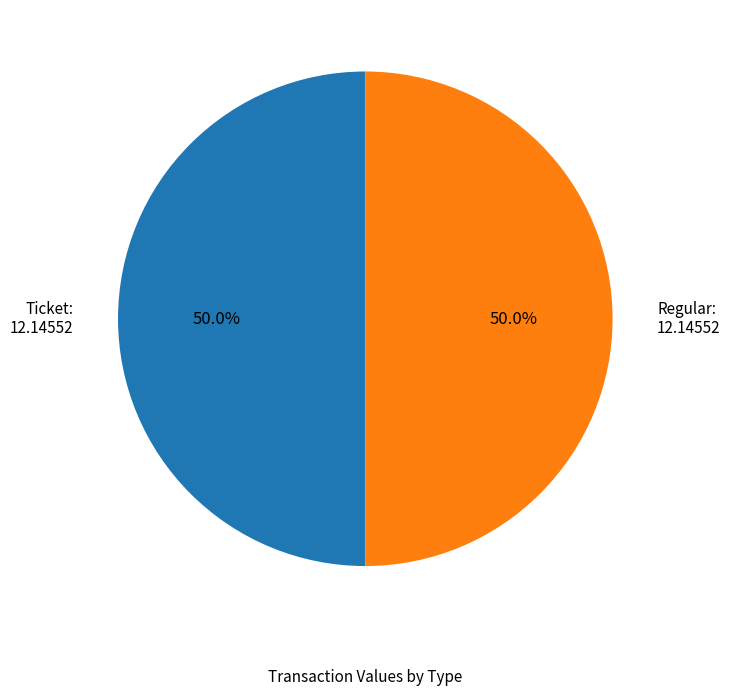

How much of the chart is everything except Regular: 12.14552?

50.0%